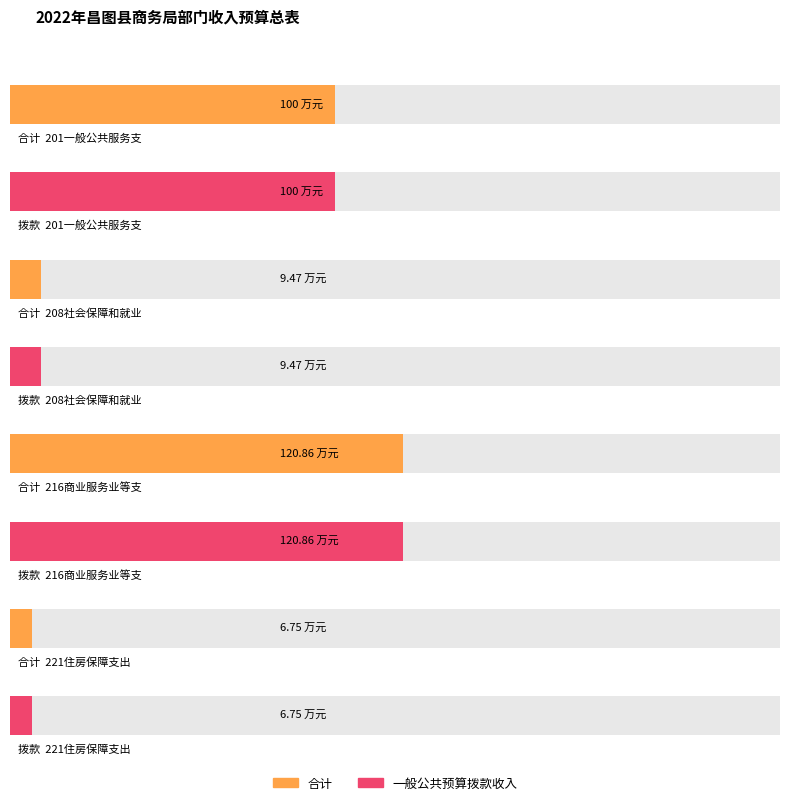

Reading right to left, extract all data points from this chart.

合计: 221住房保障支出=6.8	216商业服务业等支出=120.9	208社会保障和就业支出=9.5	201一般公共服务支出=100.0
一般公共预算拨款收入: 221住房保障支出=6.8	216商业服务业等支出=120.9	208社会保障和就业支出=9.5	201一般公共服务支出=100.0